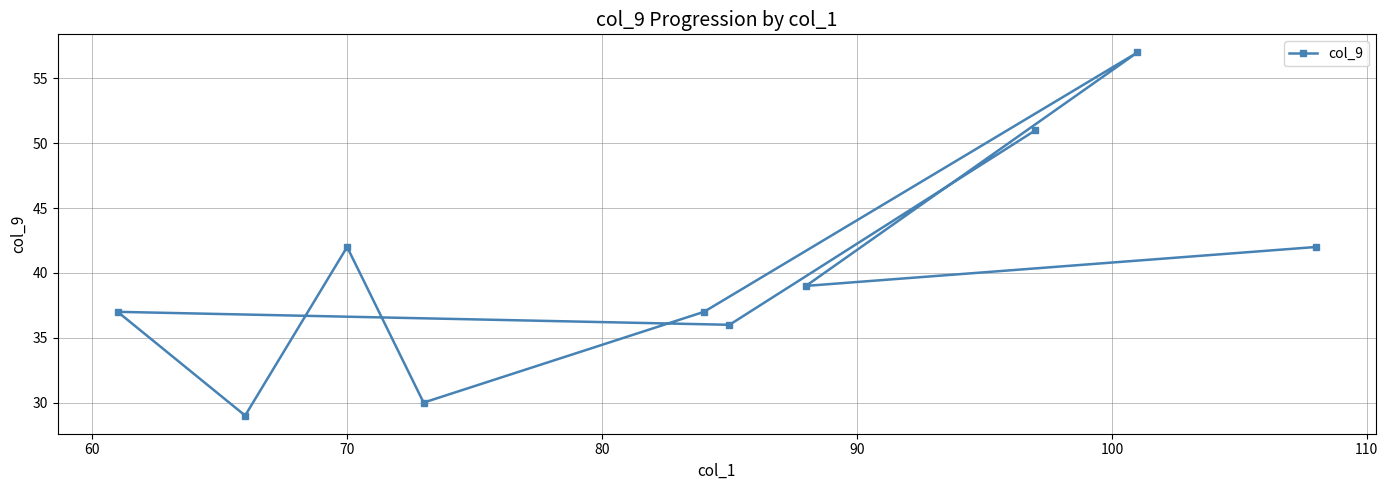

What is the value of the 5th point from the left?

37